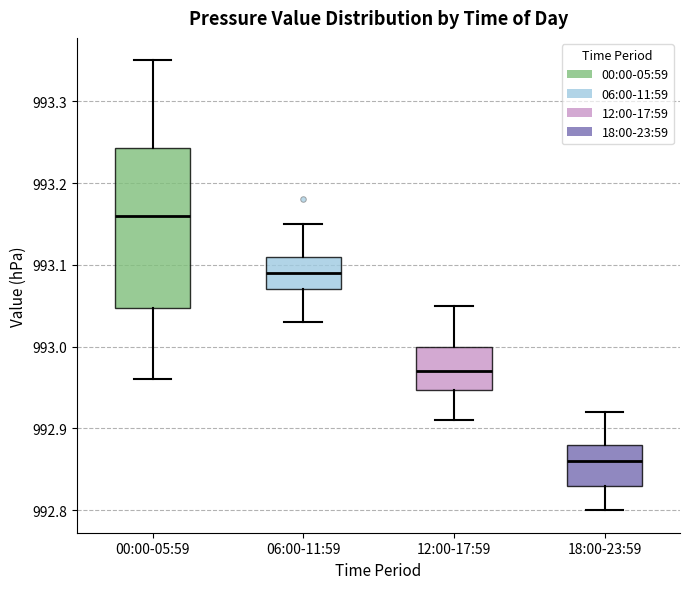

Comparing the boxes themselves (not the whiskers), which one is the tallest?

00:00-05:59